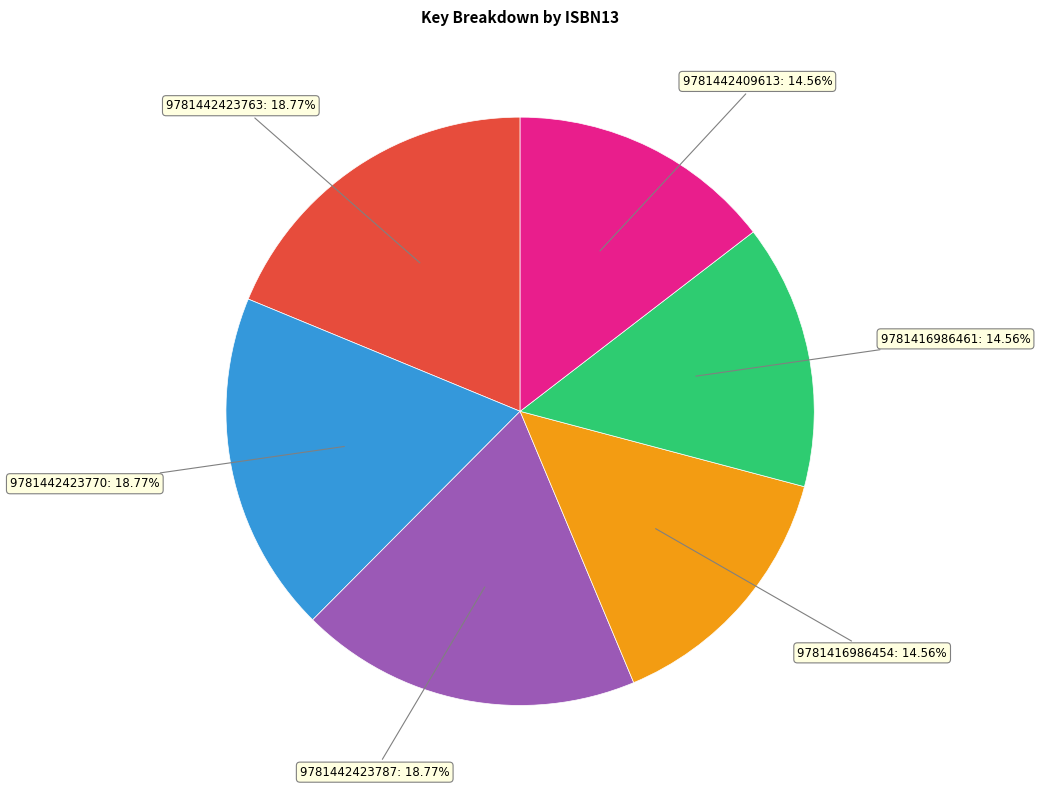

To the nearest percent, what is the difference between the 9781442423770 and 9781442409613 slice percentages?

4%